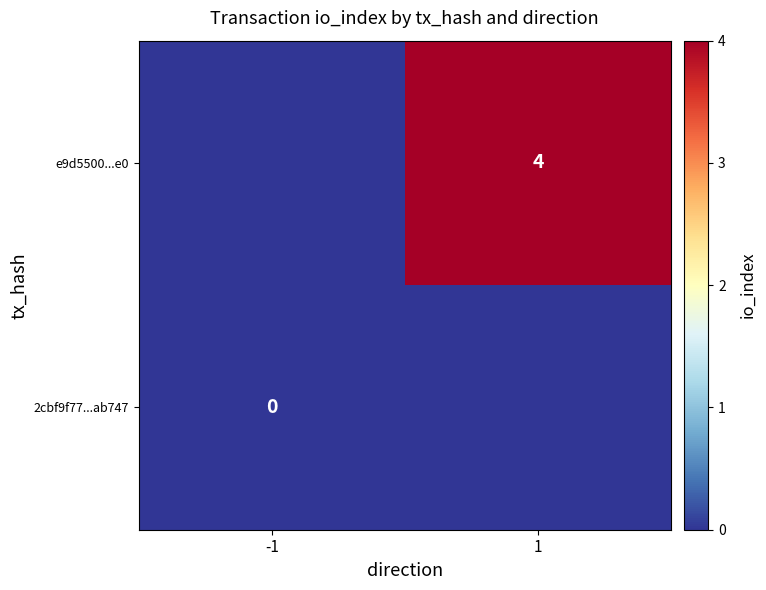

Is it true that e9d5500...e0 equals 4 at 1?

True